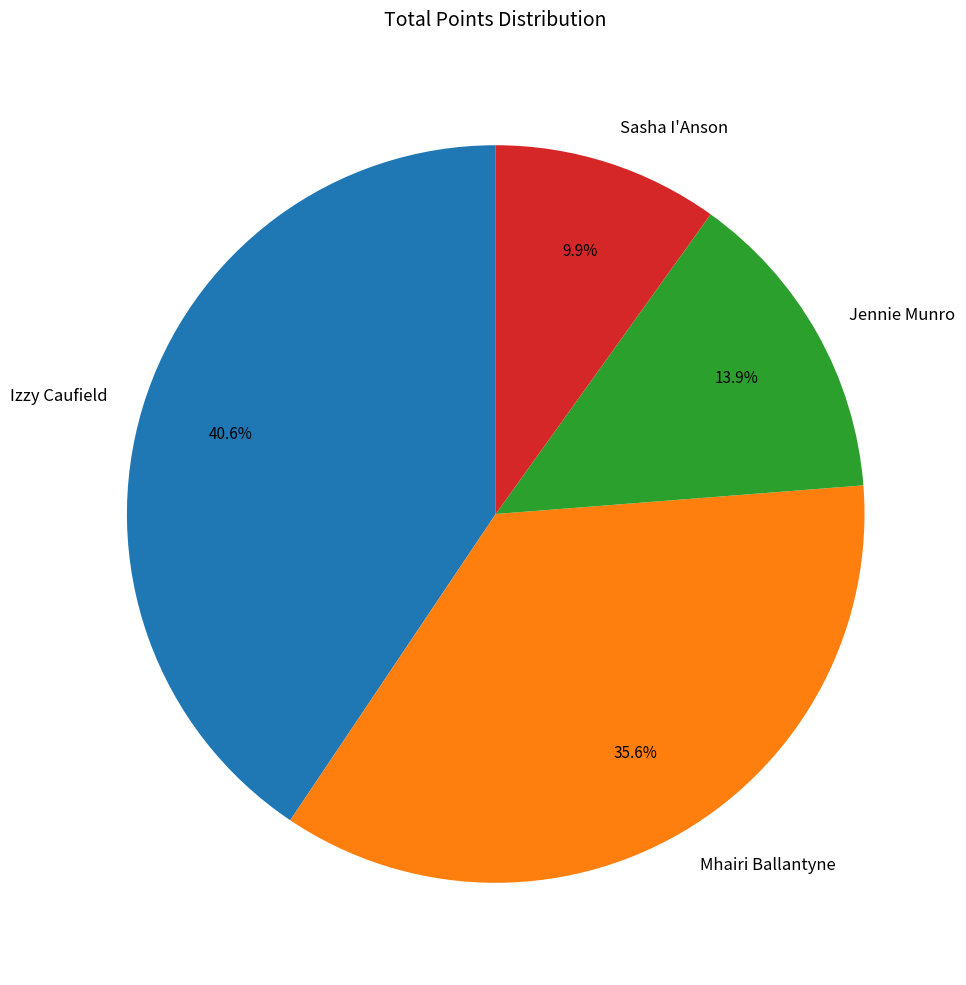

To the nearest percent, what percentage of the pie is Sasha I'Anson?

10%